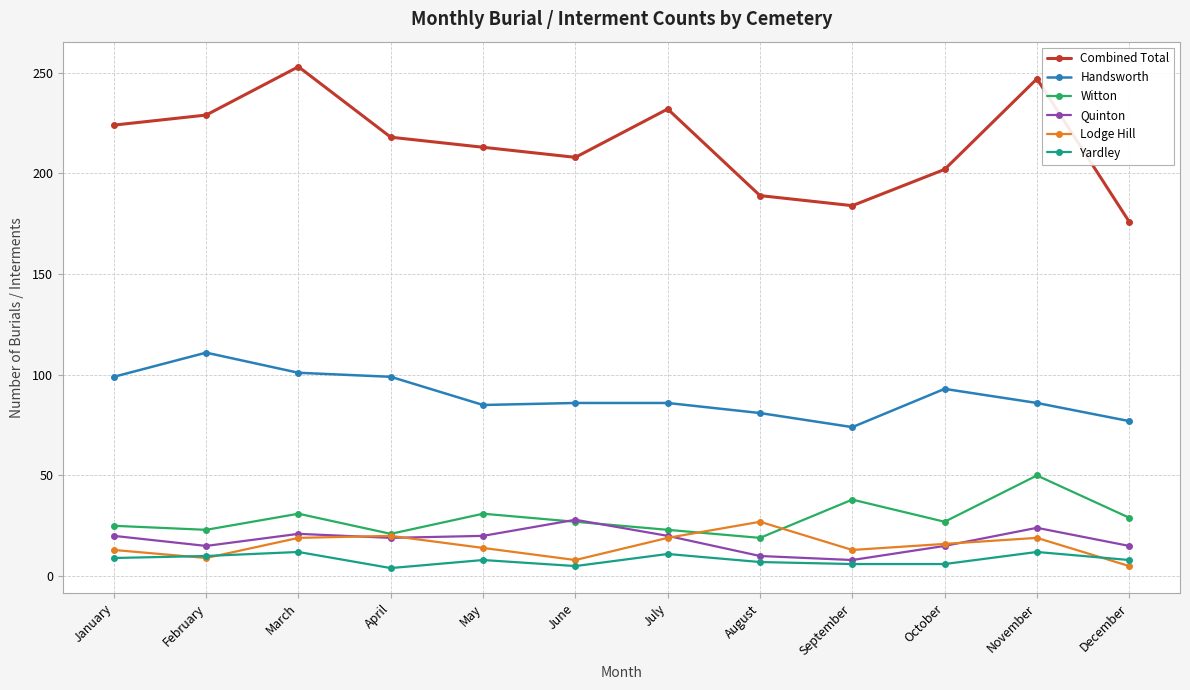

Which series has the largest total across all categories?

Combined Total